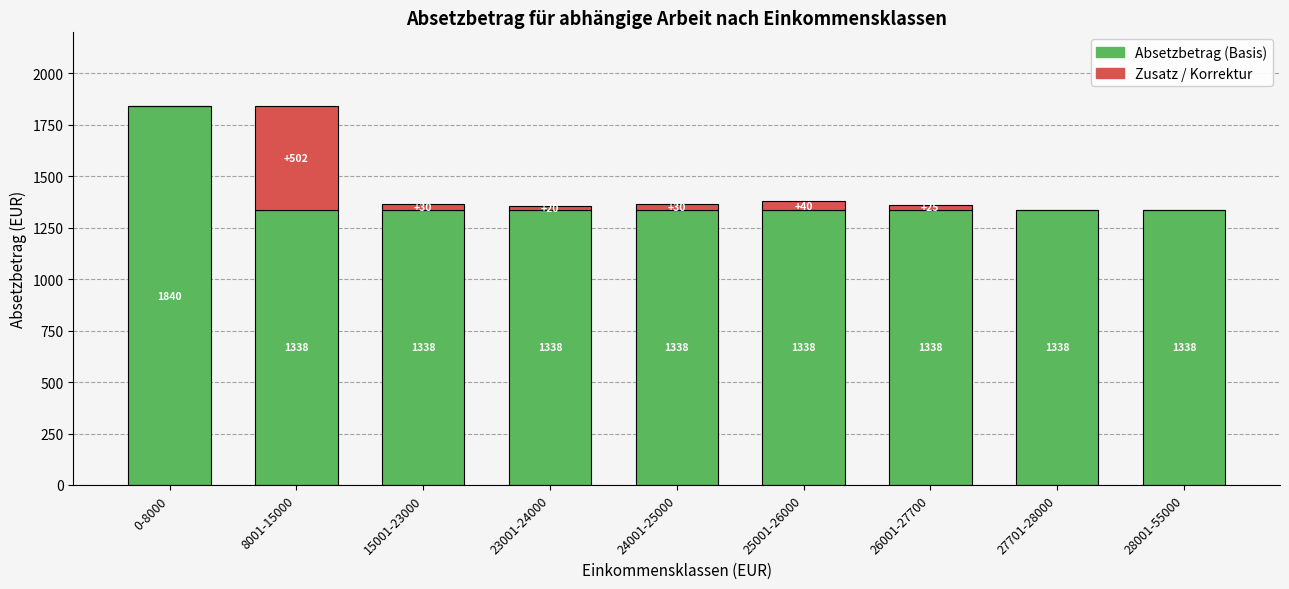

What is the total value across all series at 26001-27700?

1363